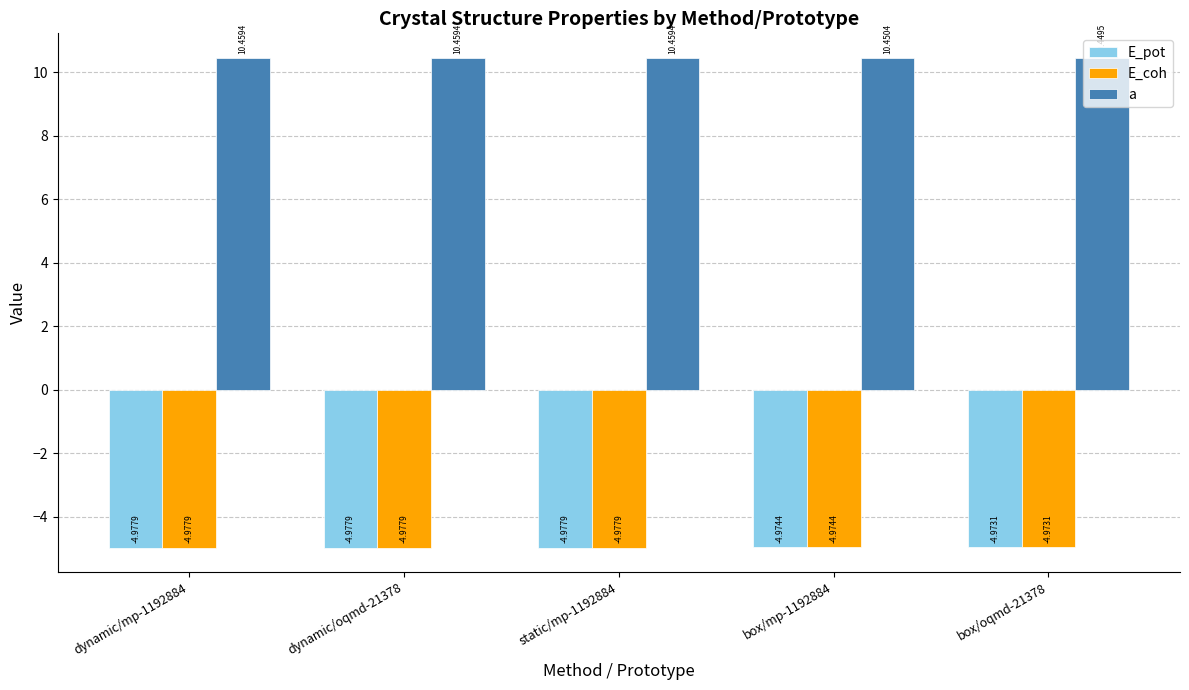

Which series has the largest range (max minus min)?

a